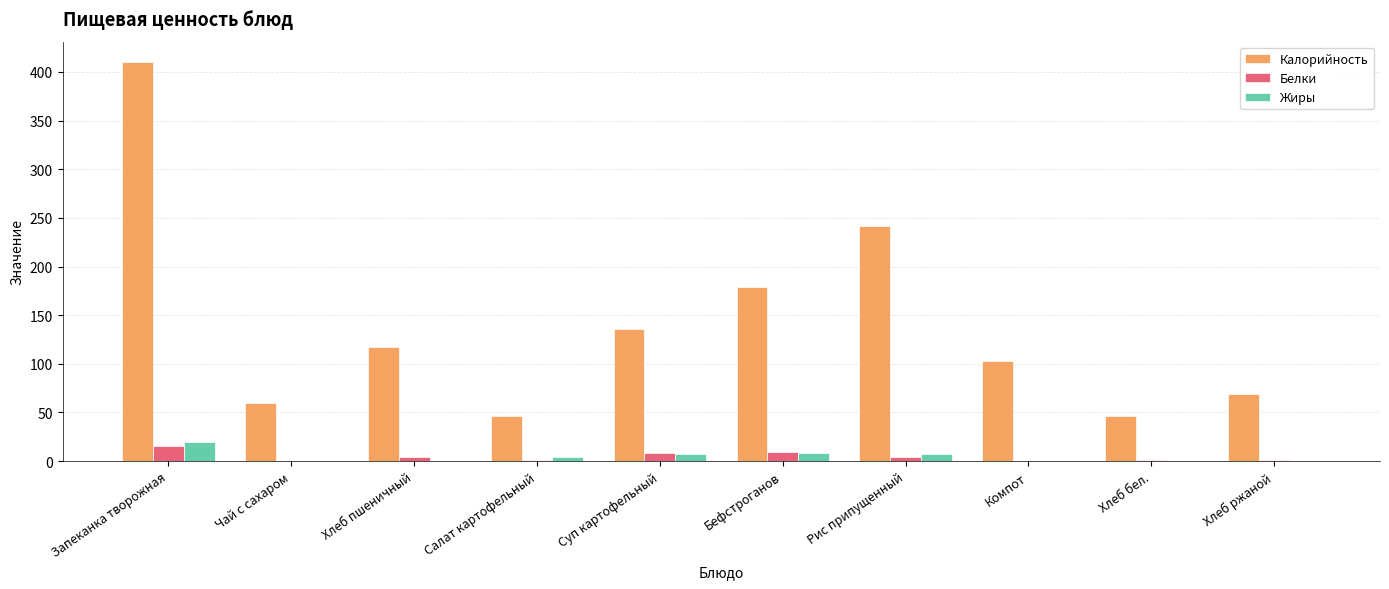

Are the bars grouped side by side (vs. stacked)?

Yes